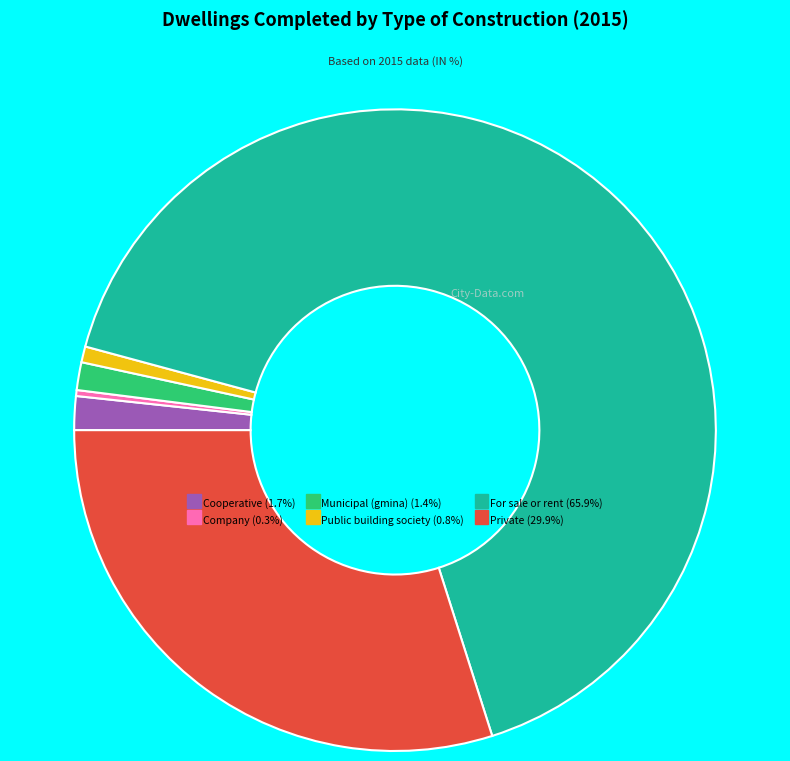

What is the majority slice?

For sale or rent